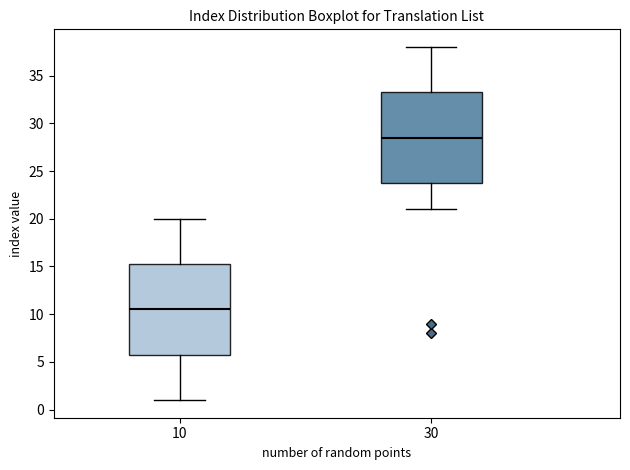

Reading left to right, read every box against the y-axis: the position of its median line, the range the box covers, and the ends of its whiskers. The values are not printed on the chart, so give them approximately, as read against the axis.

10: median 10.5, box 6.0 to 15.5, whiskers 1.0 to 20.0
30: median 28.5, box 24.0 to 33.5, whiskers 21.0 to 38.0